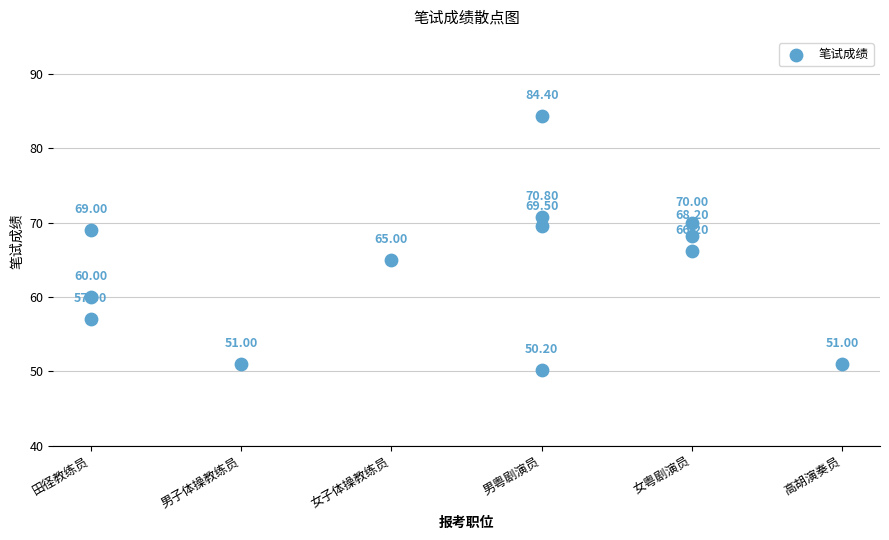

What is the range of X values (max minus min)?

5.0